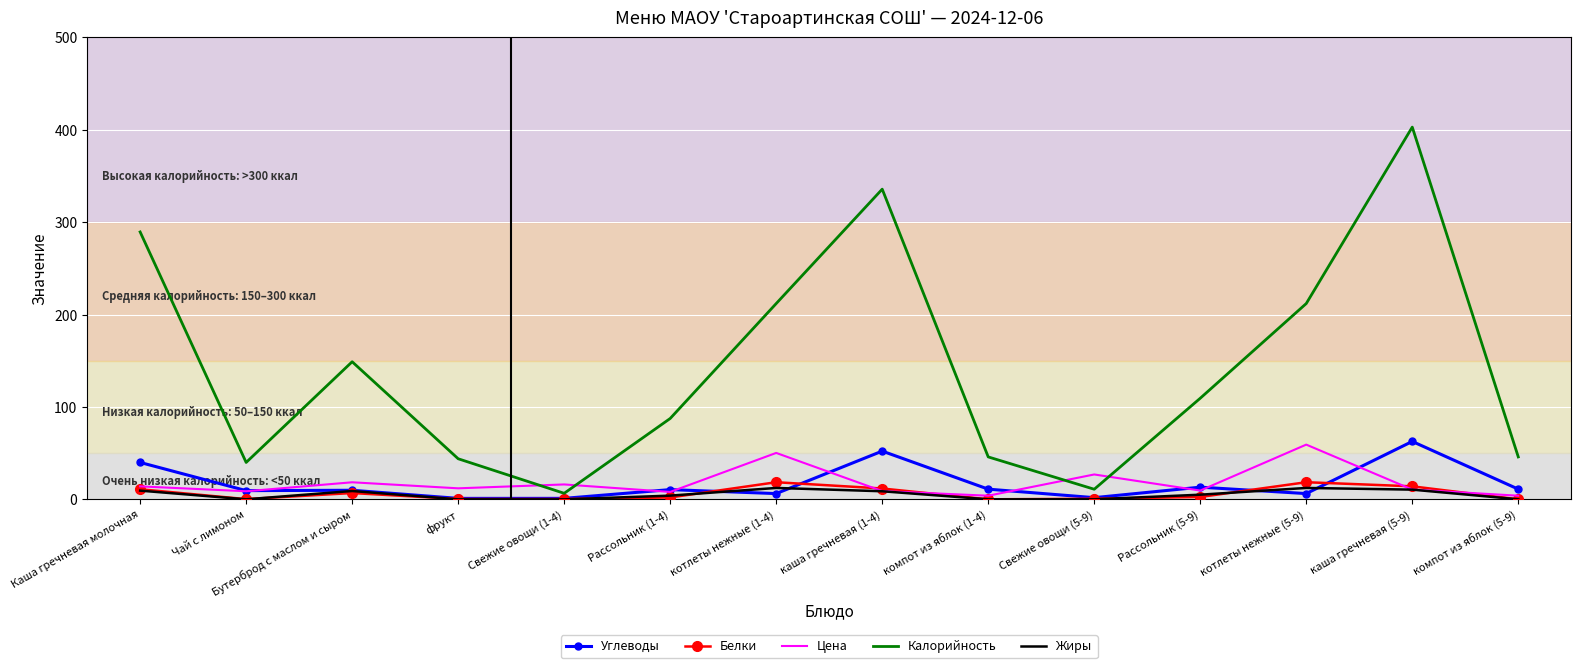

At which category is the sum across all series the highest?

каша гречневая (5-9)